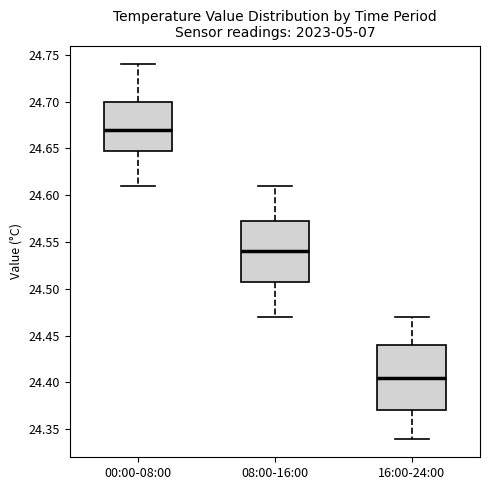

Reading left to right, transcribe this box plot: for each box, give where its median line is, the range the box spans, and where its two whiskers end, as read against the y-axis. The values are not printed on the chart, so give them approximately, as read against the axis.

00:00-08:00: median 24.670, box 24.650 to 24.700, whiskers 24.610 to 24.740
08:00-16:00: median 24.540, box 24.510 to 24.575, whiskers 24.470 to 24.610
16:00-24:00: median 24.405, box 24.370 to 24.440, whiskers 24.340 to 24.470